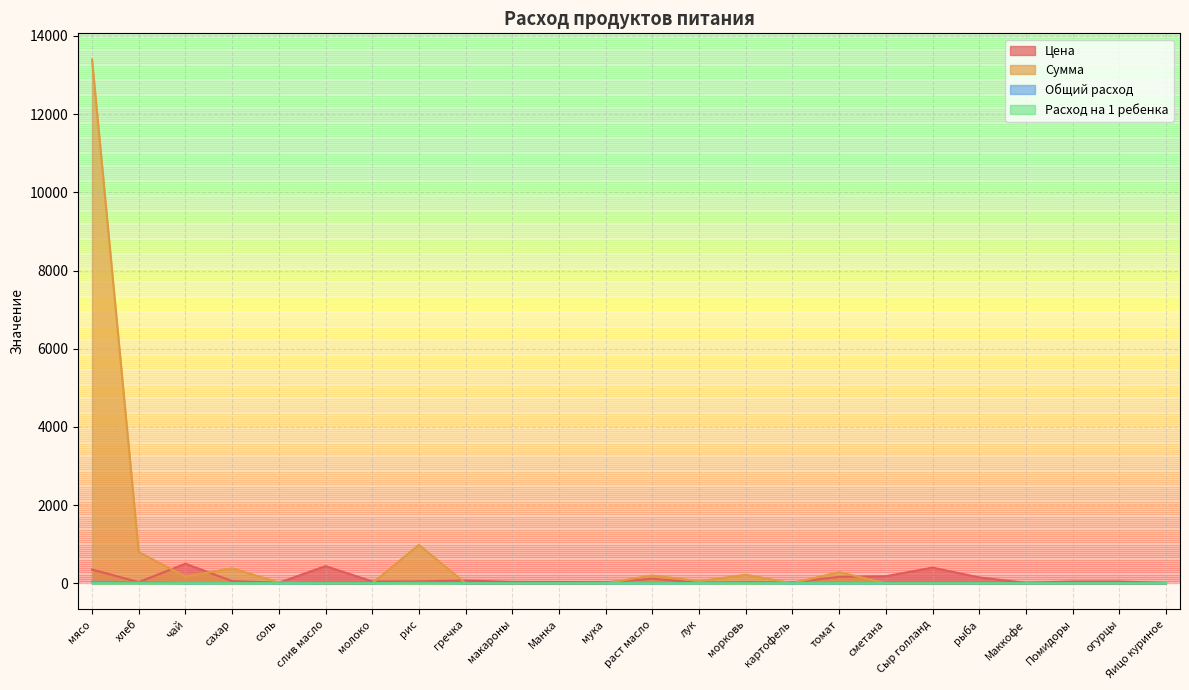

How many lines are shown in the chart?

4